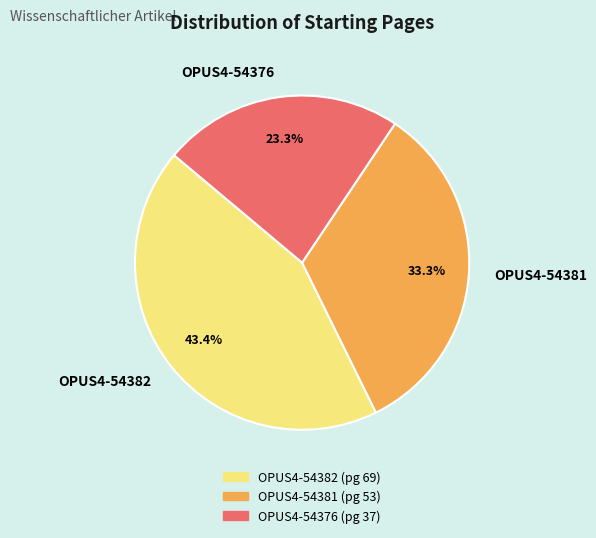

Is it true that OPUS4-54376 is 23% of the pie?

True